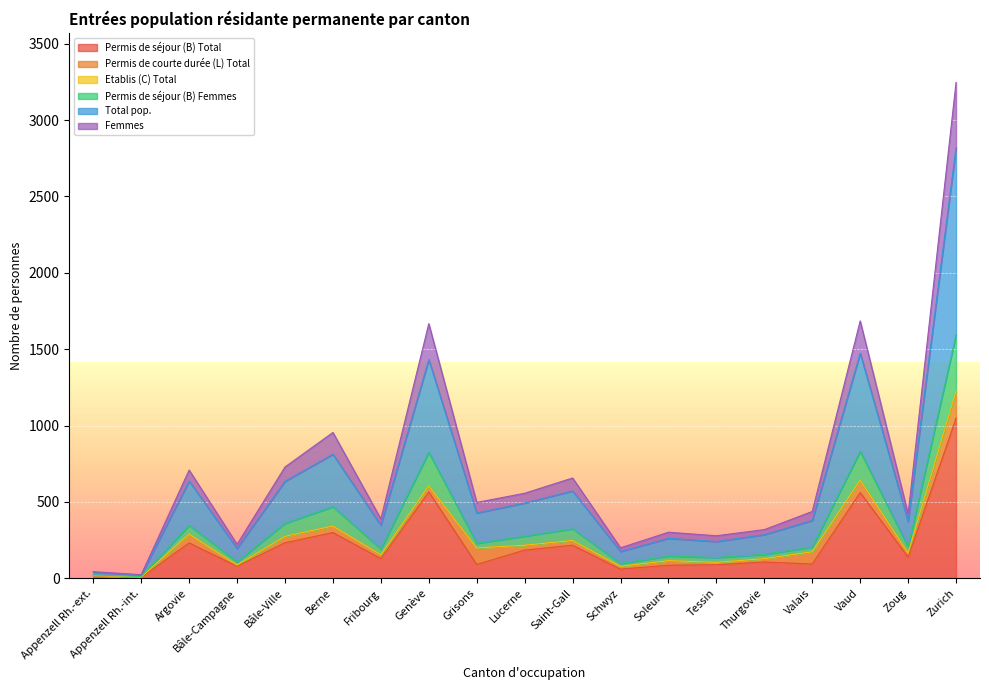

What is the minimum value shown in the chart?

6